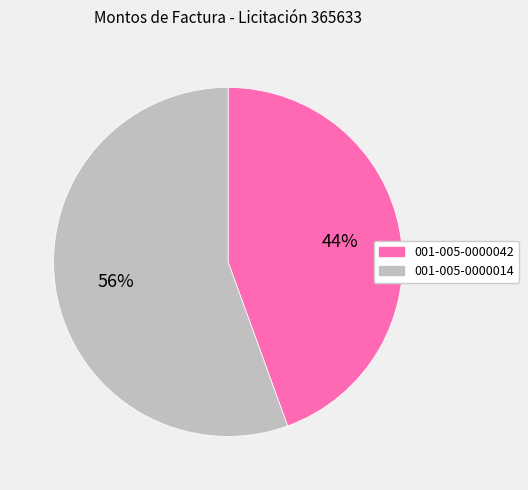

To the nearest percent, what percentage of the pie is 001-005-0000014?

56%